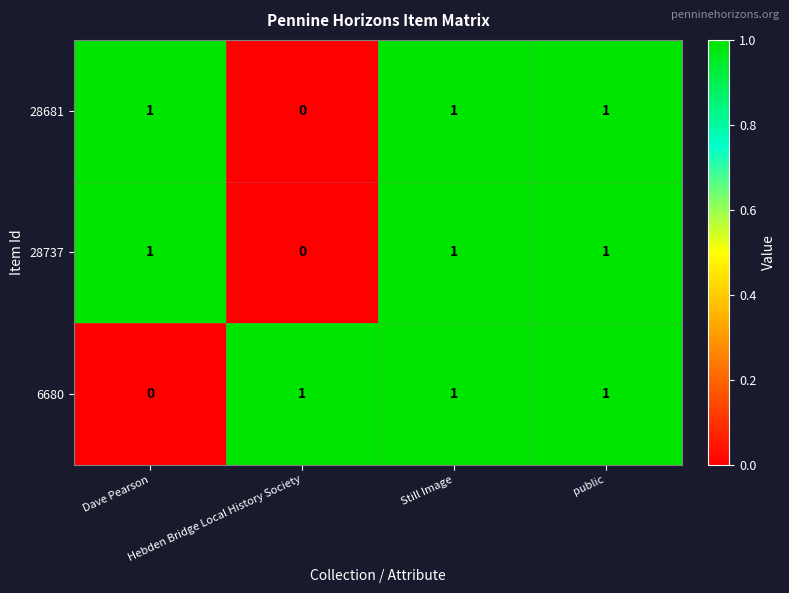

How many 28737 values are between 1 and 2?

3